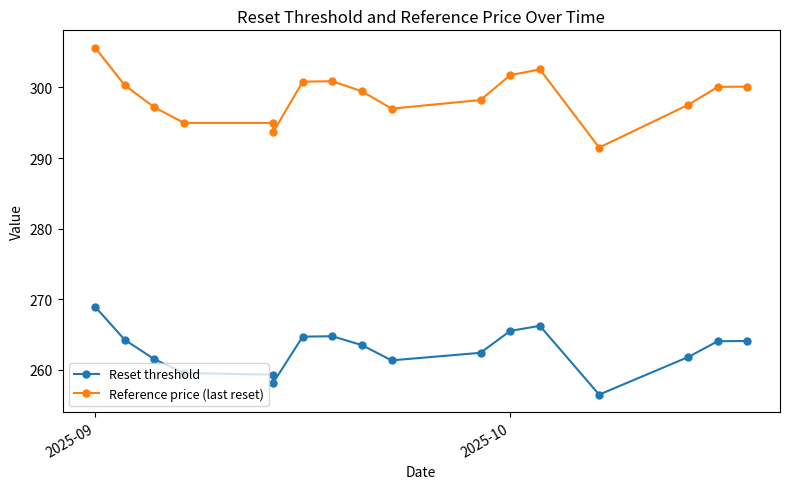

Rank the series by their maximum value, from lowest to highest.

Reset threshold, Reference price (last reset)